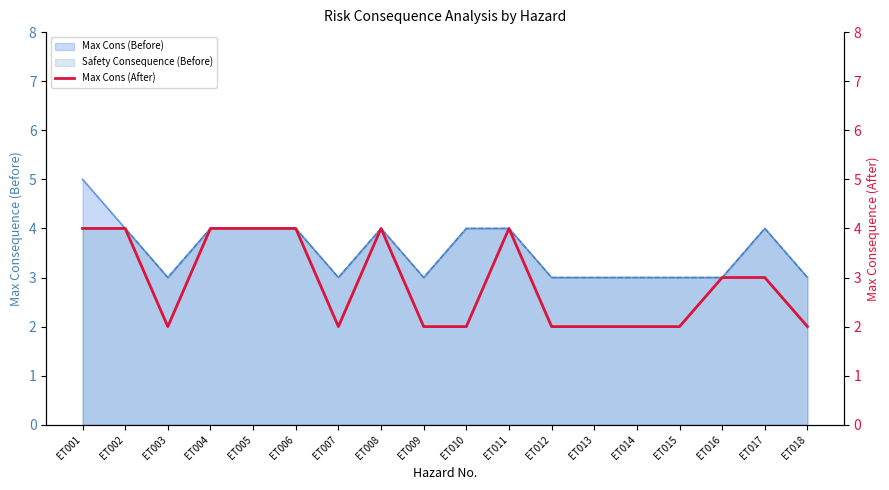

How many lines are shown in the chart?

1